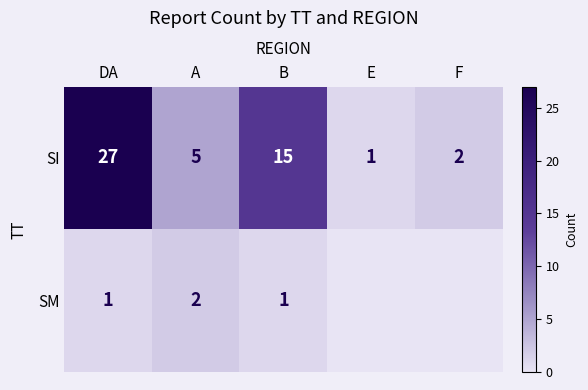

Which has a higher value, F or E?

F